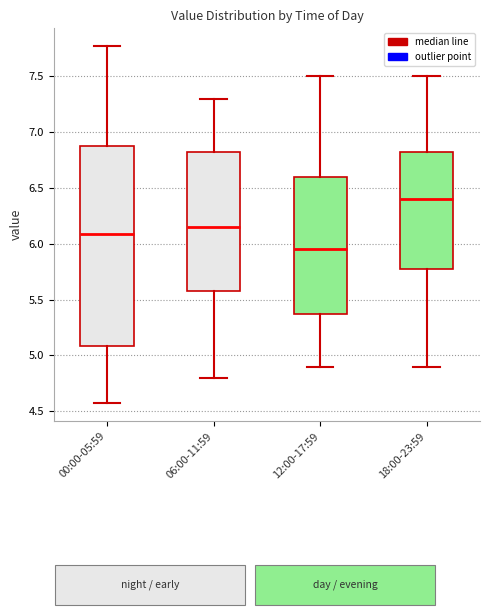

Where does the lower whisker of the box for 18:00-23:59 end on the y-axis? The values are not printed on the chart, so give them approximately, as read against the axis.

4.90